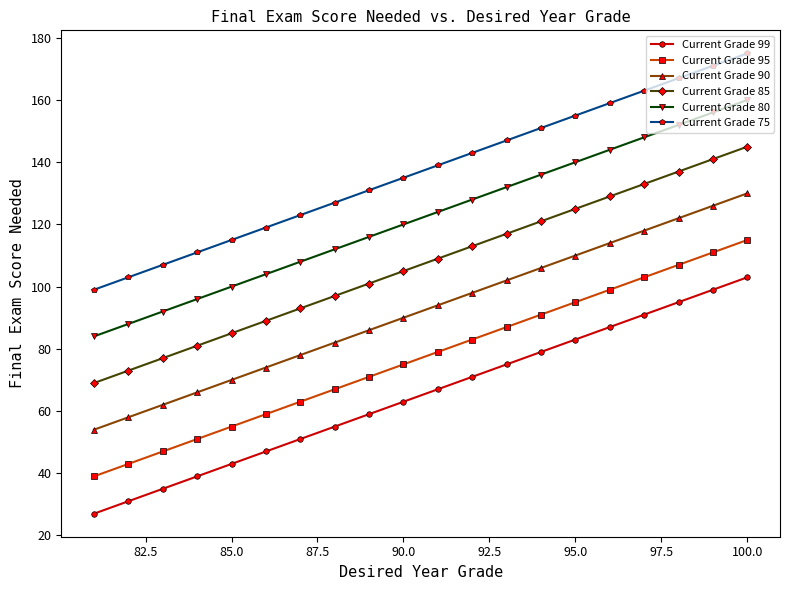

At which category is the sum across all series the highest?

100.0